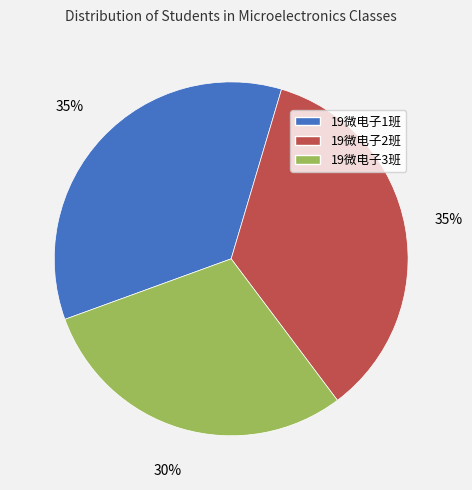

What is the smallest slice in the pie chart?

19微电子3班